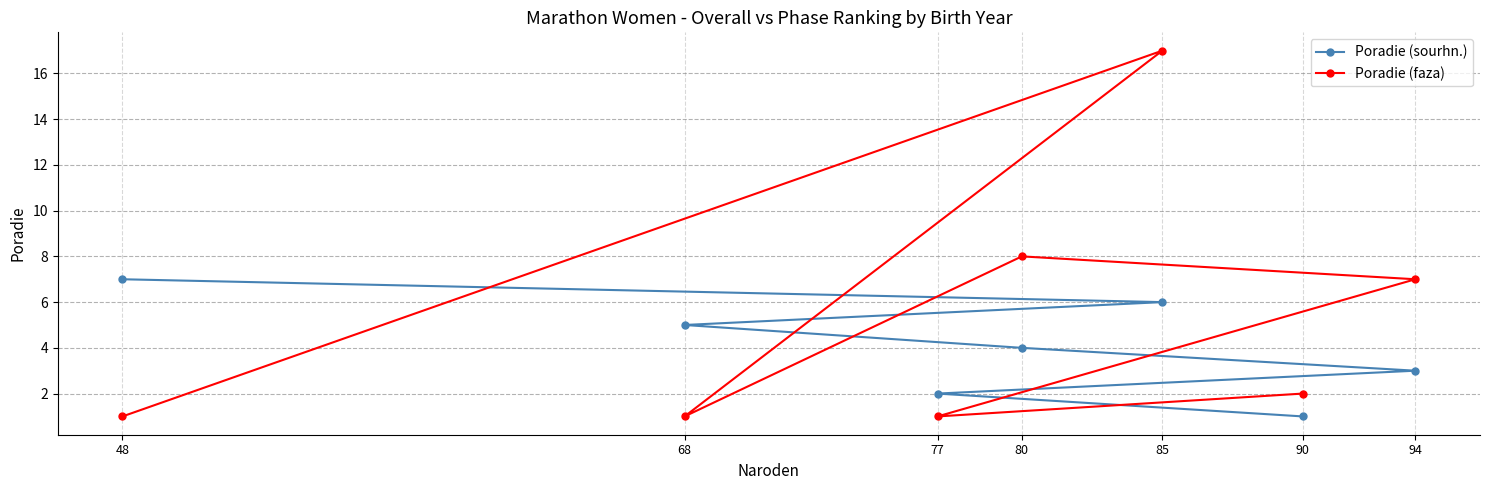

Which series has the widest spread of values?

Poradie (faza)